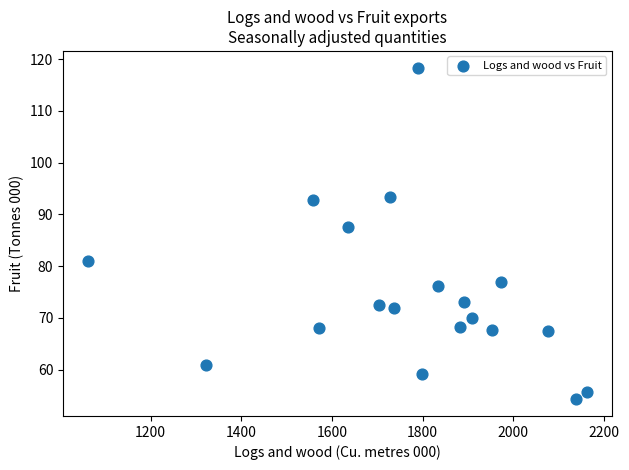

What Y value in the scatter plot is closest to 86?

87.6